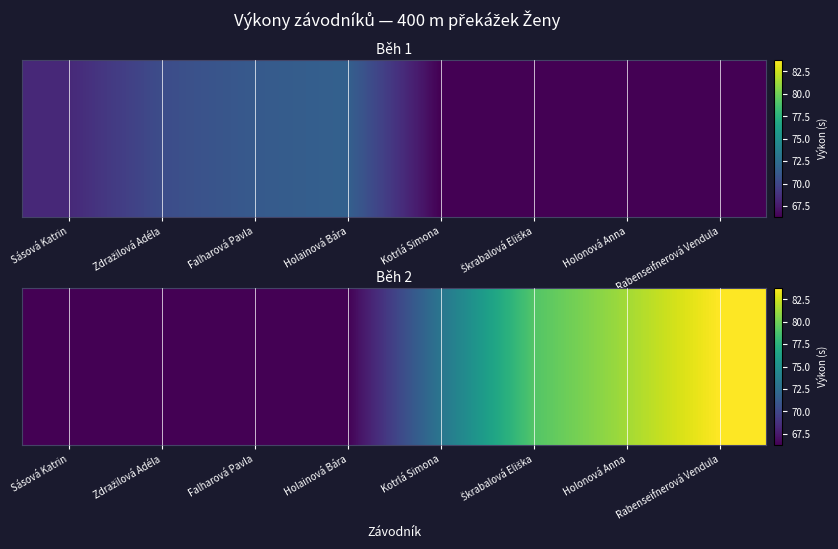

At which category does the chart reach its minimum across all series?

Sásová Katrin